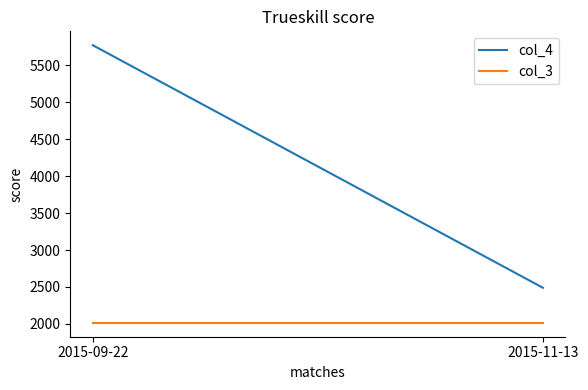

Reading right to left, what are all the values shown in this chart?

col_4: 2489.0	5769.4
col_3: 2015.0	2015.0